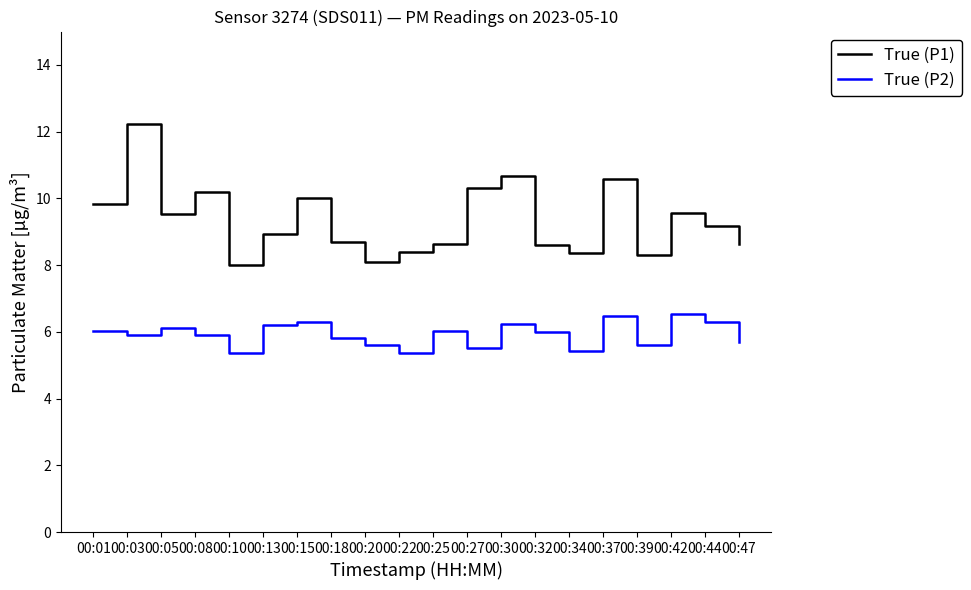

Read the True (P2) value at 00:22.

5.4